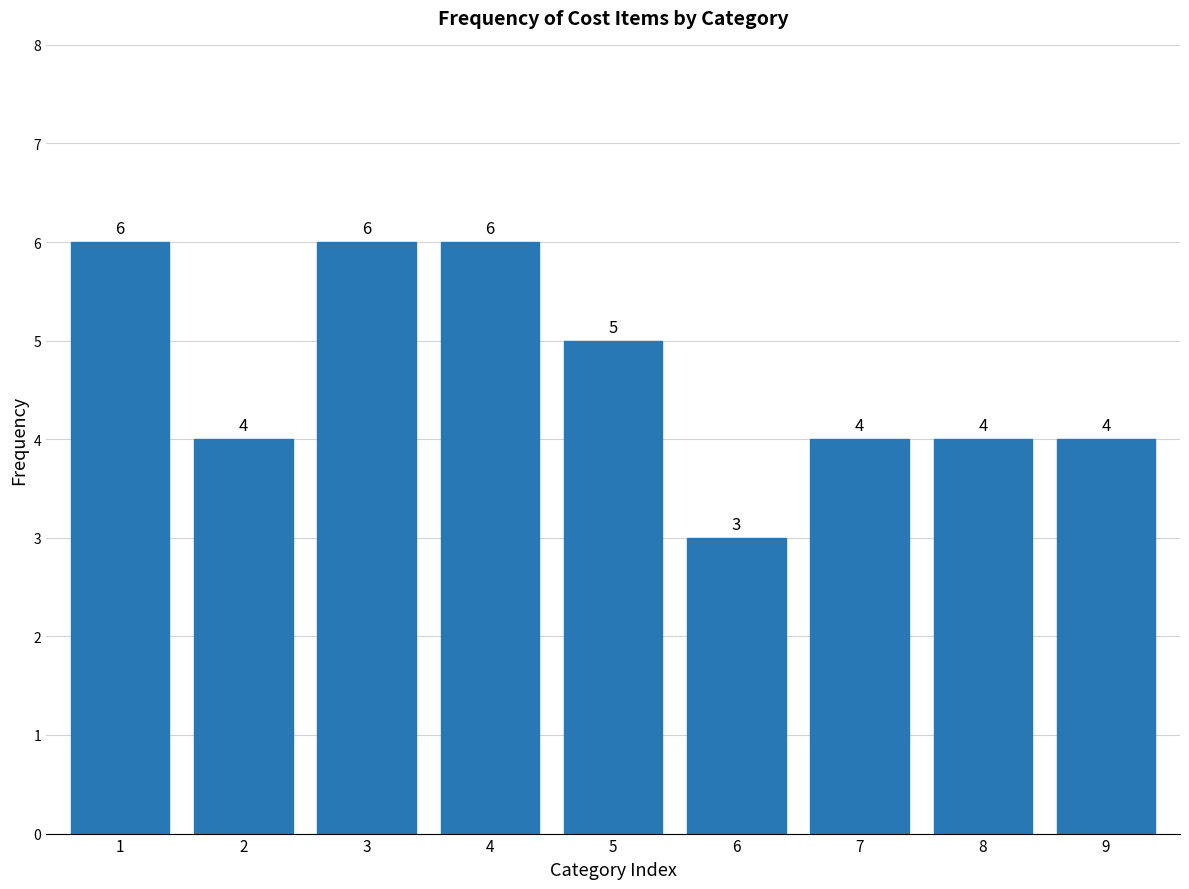

Reading left to right, list all the values displayed in this chart.

6	4	6	6	5	3	4	4	4